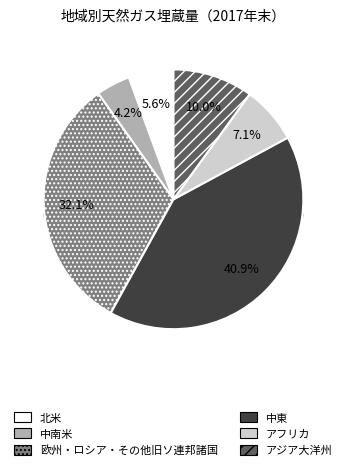

Combined, do 中南米 and 中東 account for over 50%?

No